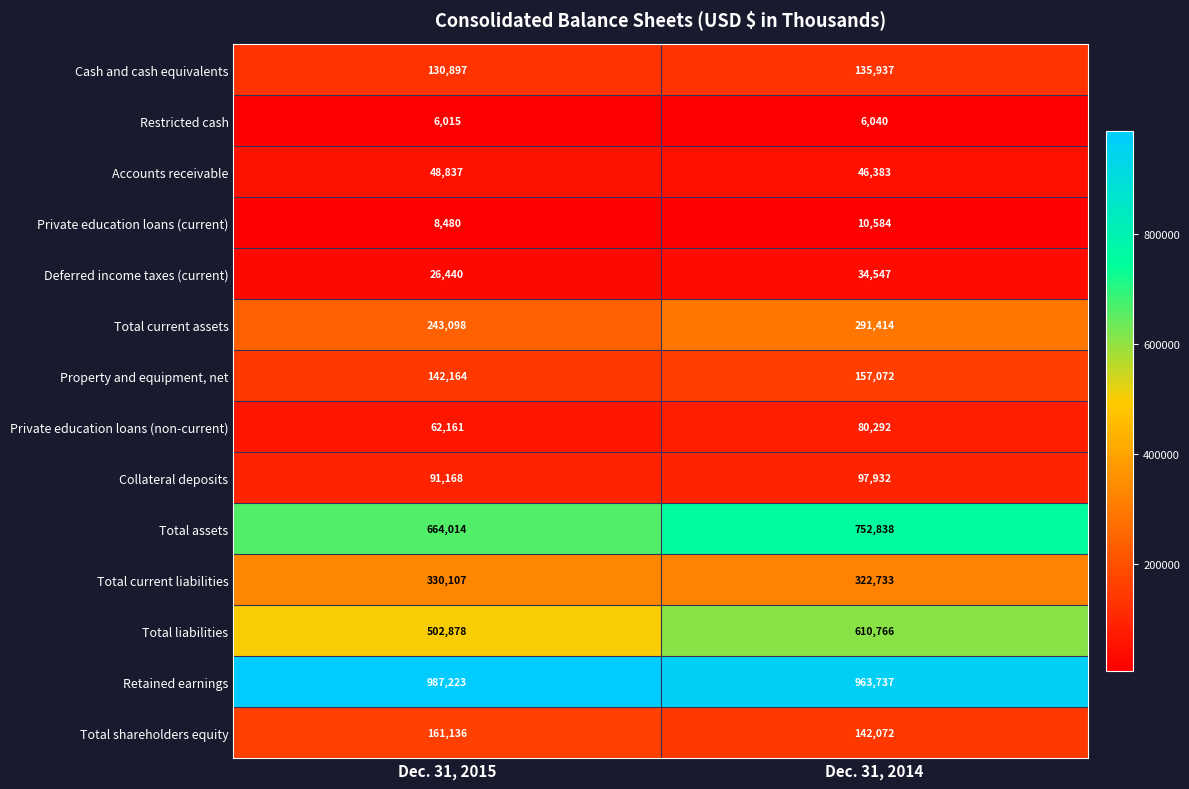

Rank the series by their maximum value, from lowest to highest.

Restricted cash, Private education loans (current), Deferred income taxes (current), Accounts receivable, Private education loans (non-current), Collateral deposits, Cash and cash equivalents, Property and equipment, net, Total shareholders equity, Total current assets, Total current liabilities, Total liabilities, Total assets, Retained earnings